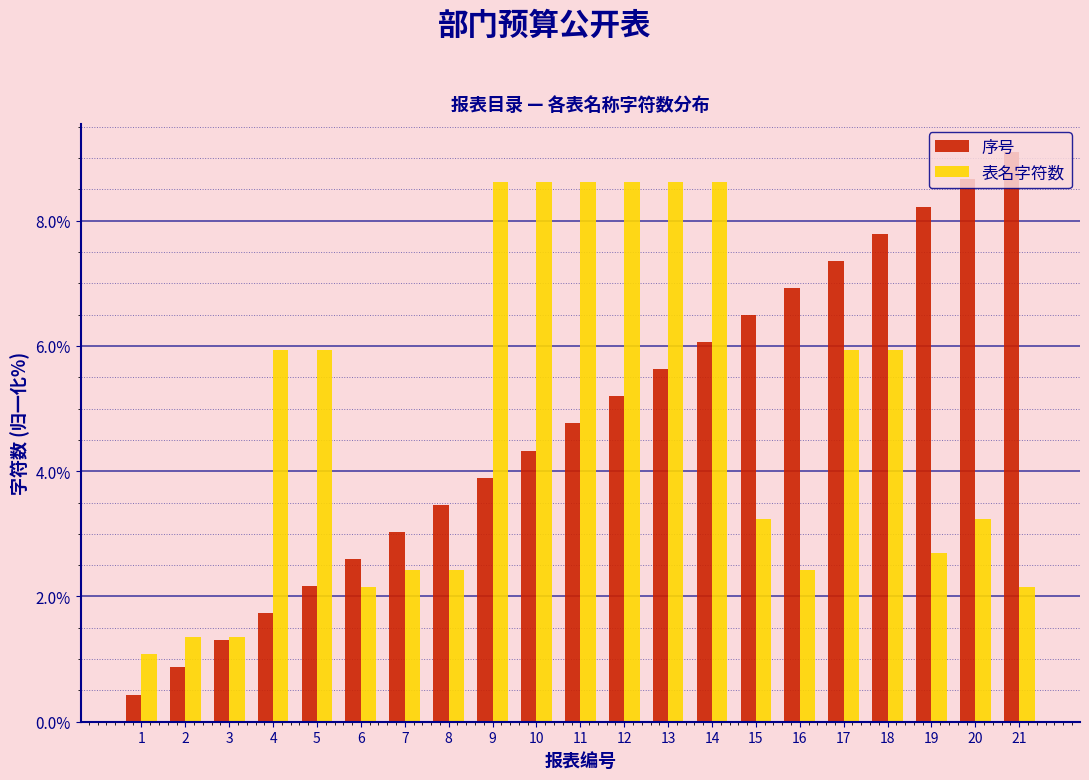

What is the lowest value of the 表名字符数 series?

1.1